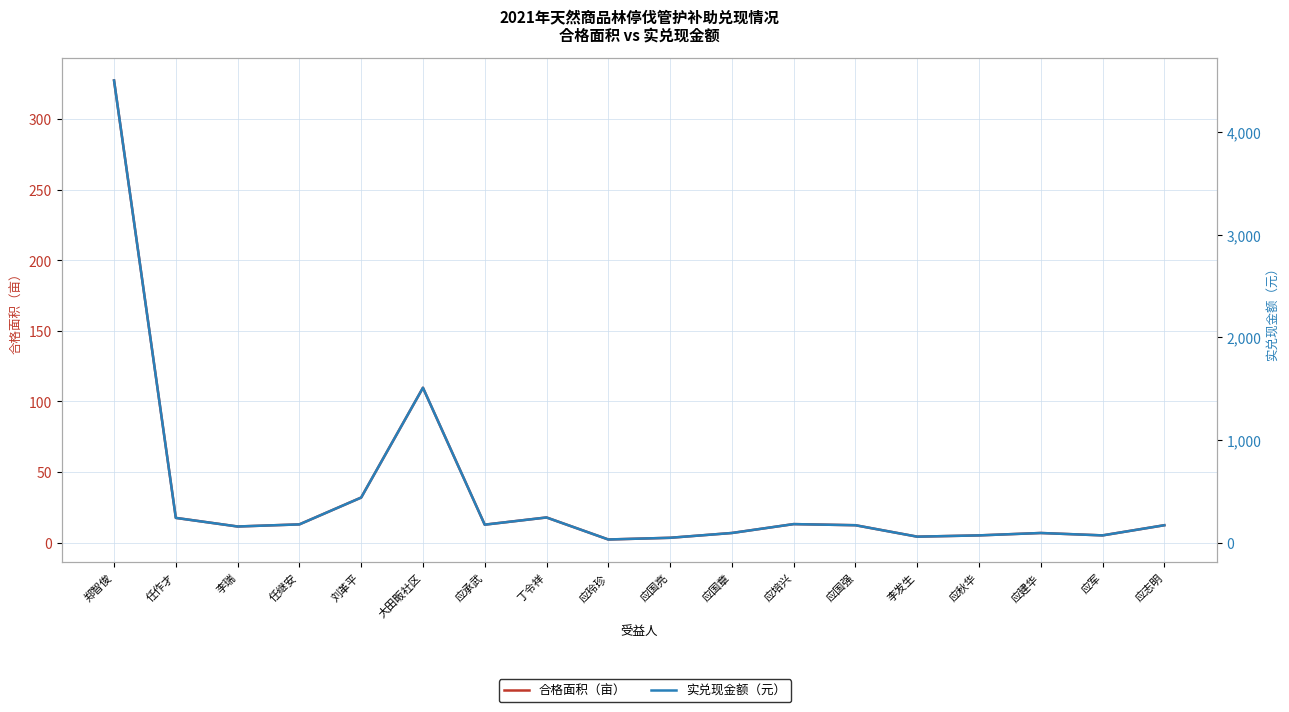

True or false: 合格面积（亩） has a value of 17.5 at 任作才.

True